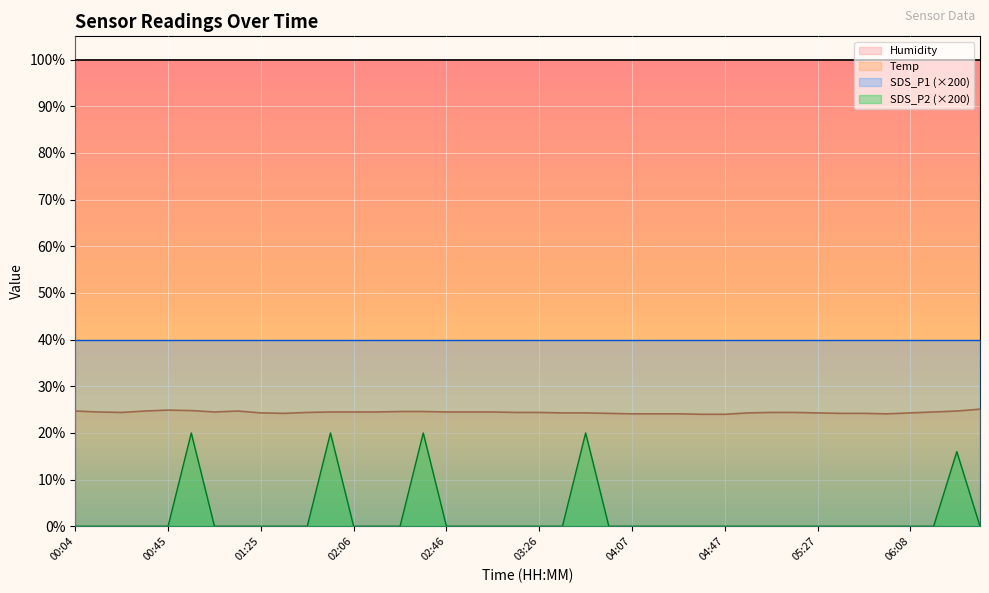

What is the sum of all Temp values?

976.7